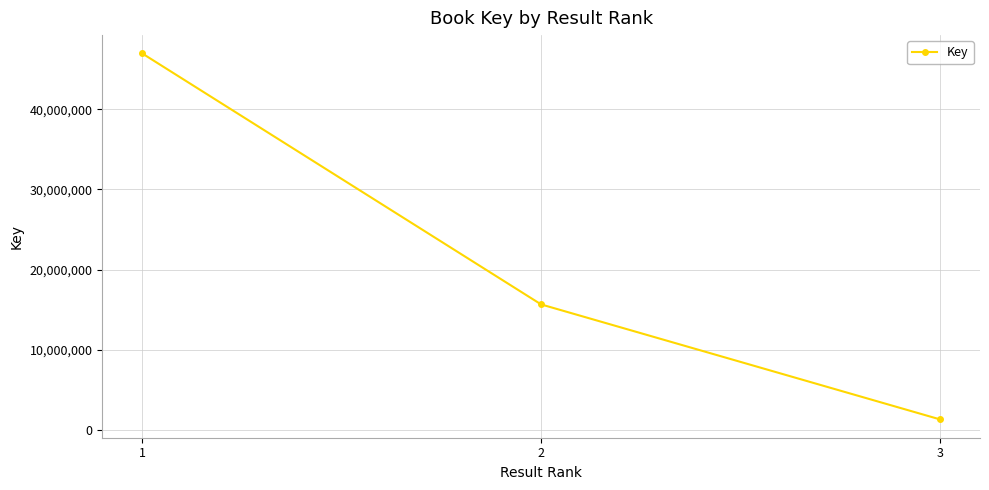

What is the greatest value displayed?

46948518